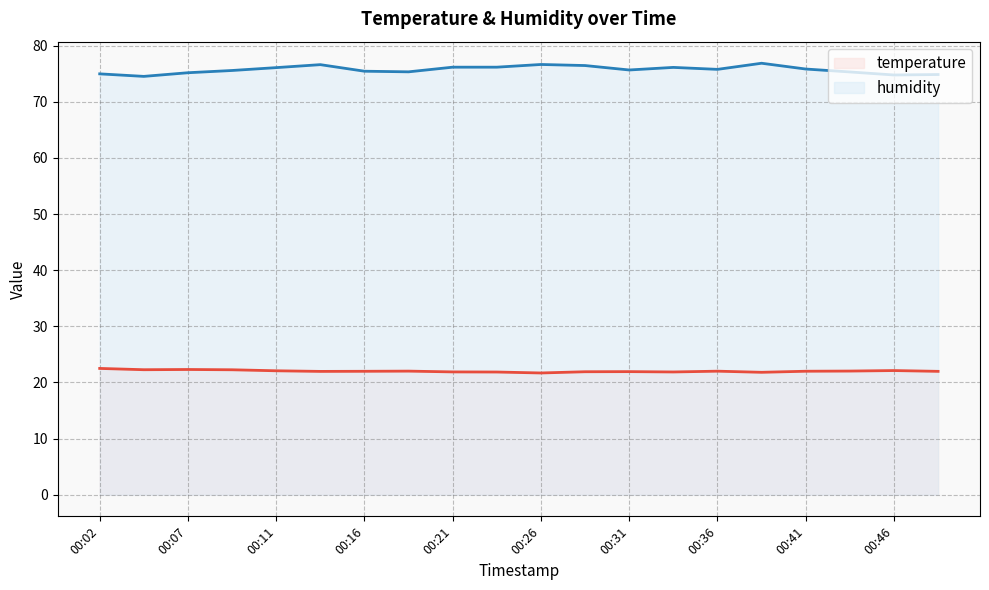

What is the minimum value for humidity?

74.5